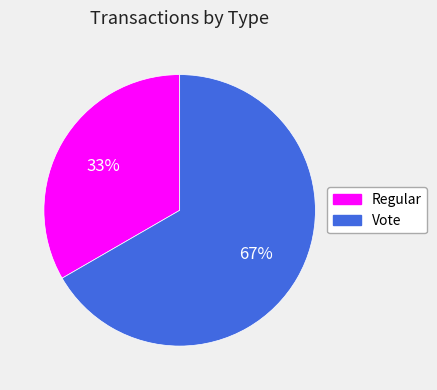

To the nearest percent, what is the average slice percentage?

50%